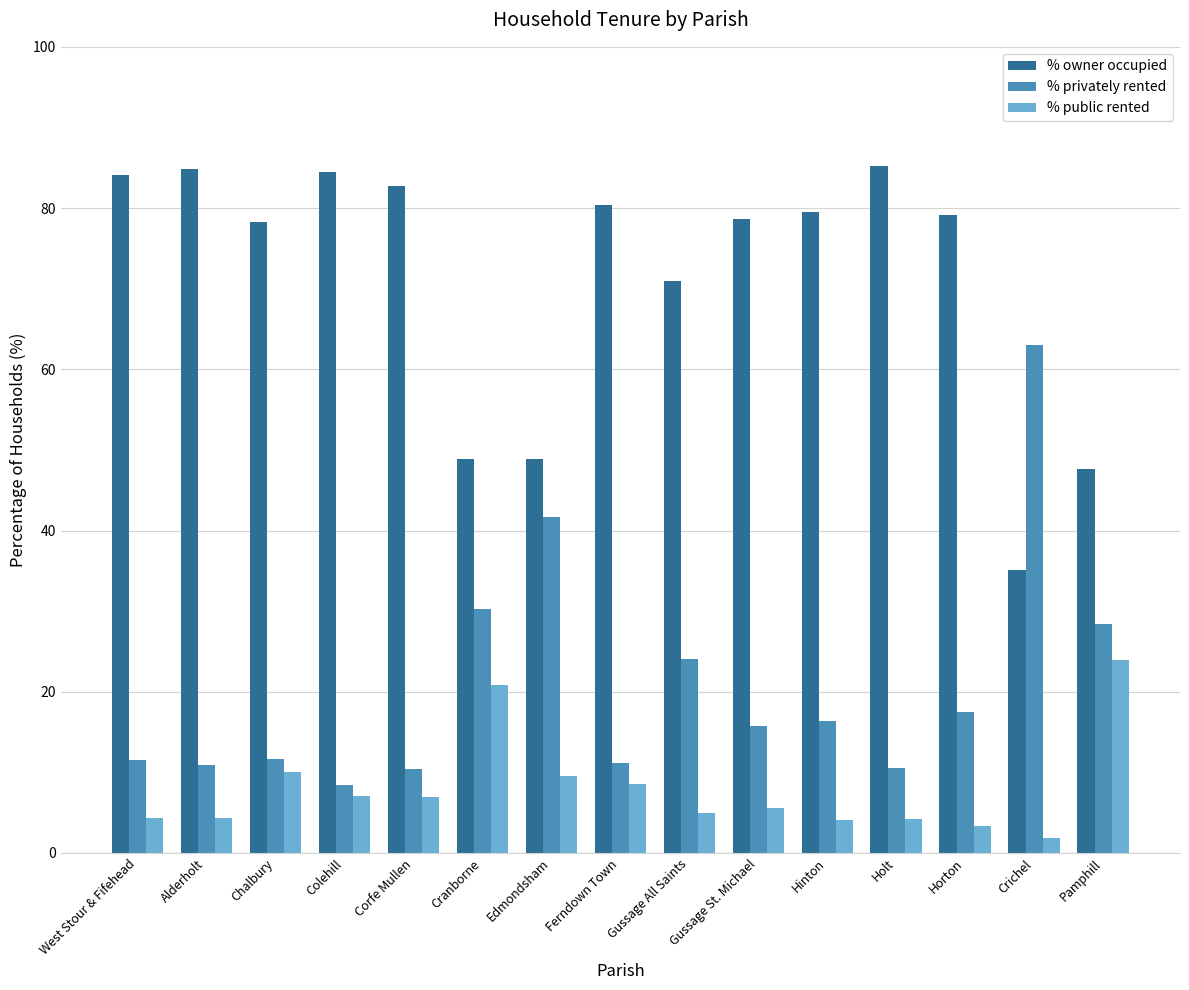

What is the label of the 5th bar from the right?

Hinton